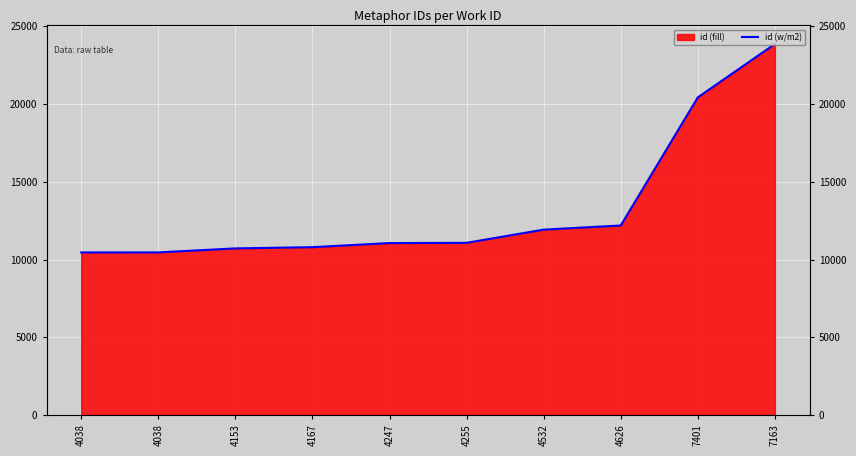

What is the average value?

13296